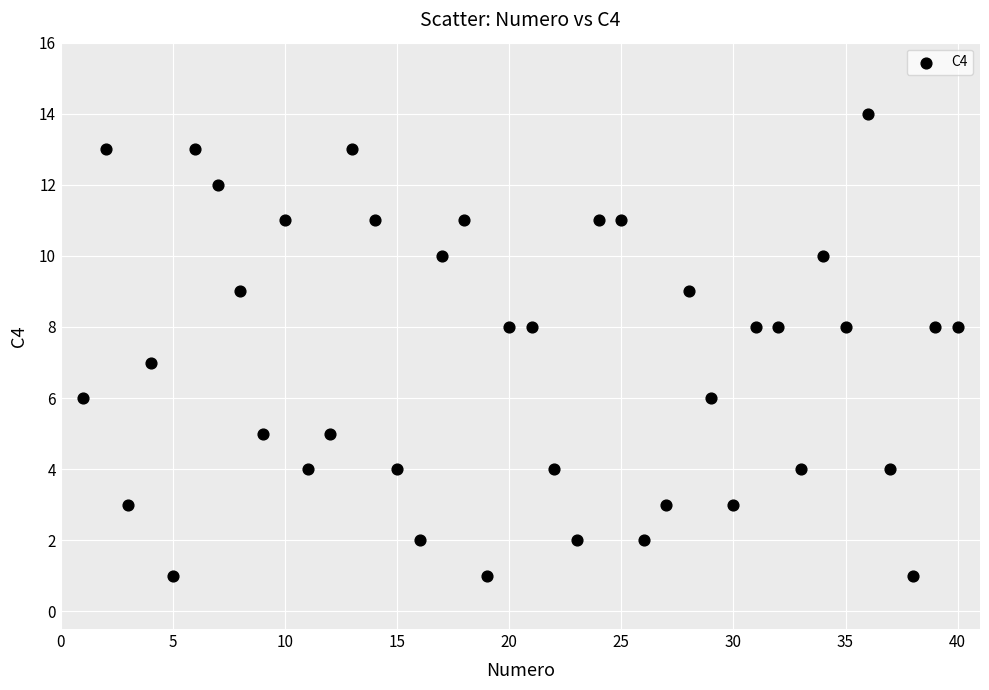

What is the range of X values (max minus min)?

39